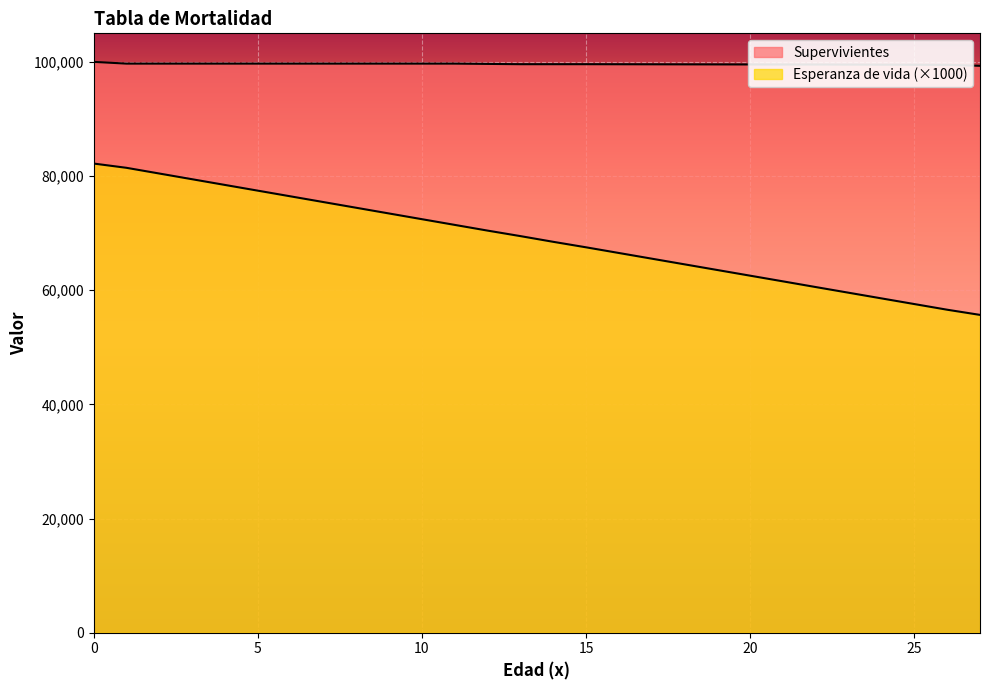

Which has a higher value, 9 or 8?

9